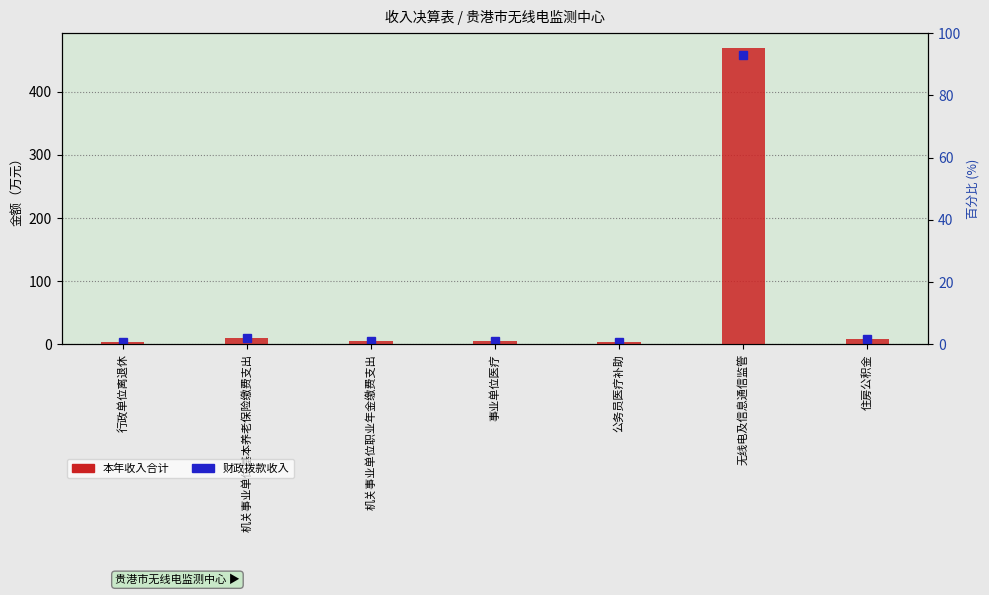

What is the greatest value displayed?

469.5